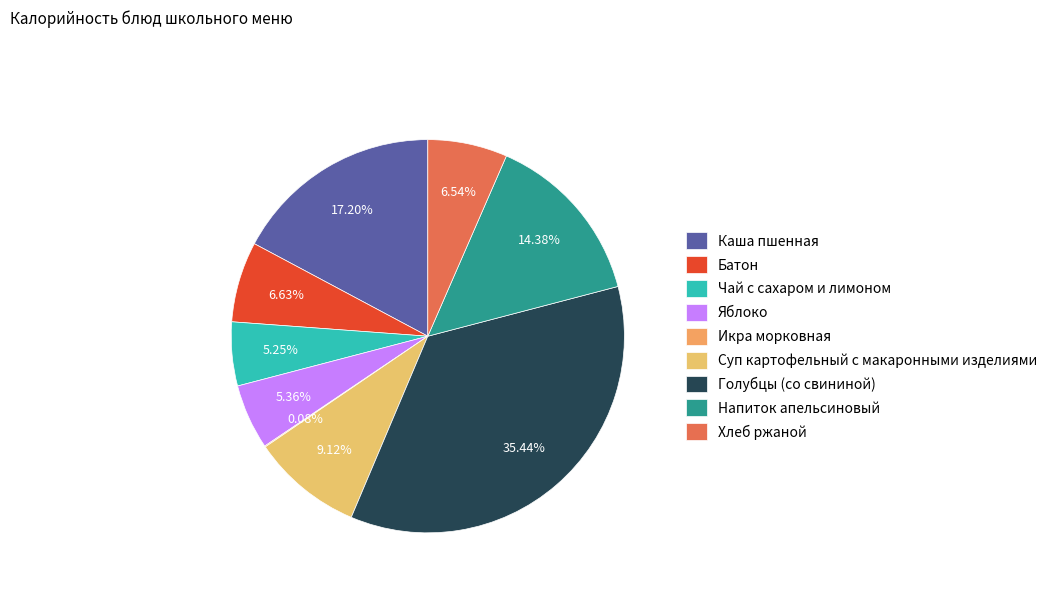

The Хлеб ржаной slice represents 18% of the pie. True or false?

False